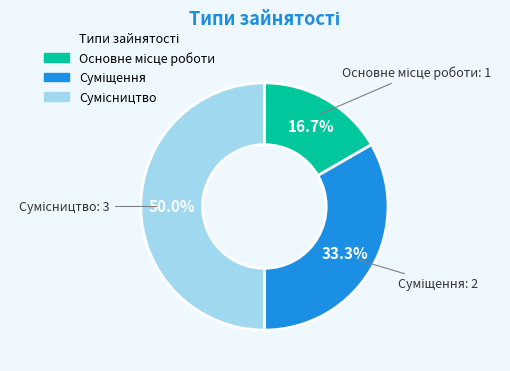

How much of the chart is everything except Суміщення?

66.7%